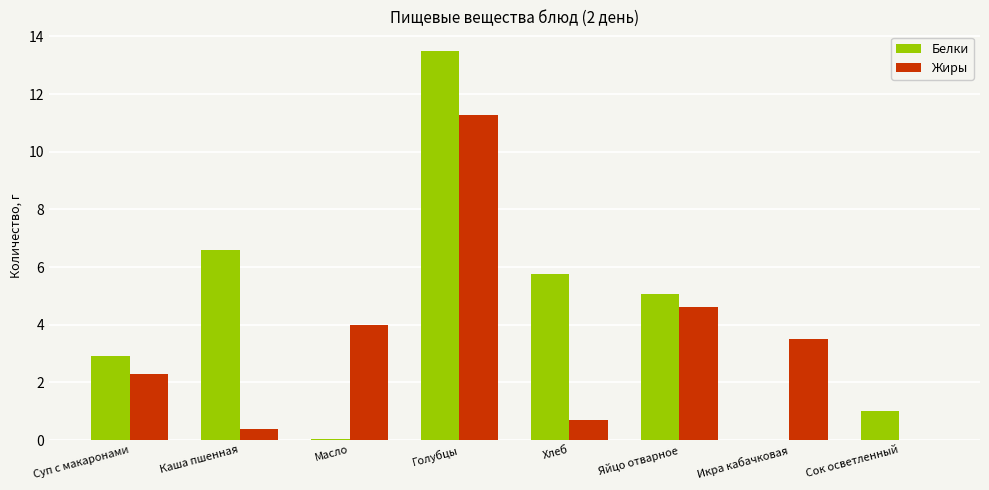

The value of Белки at Голубцы is 13.5. True or false?

True